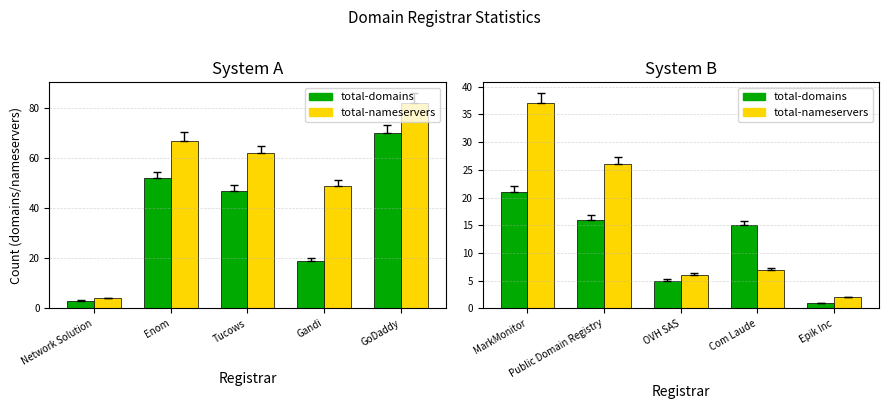

At Public Domain Registry, list the series in order from smallest to largest.

total-domains, total-nameservers